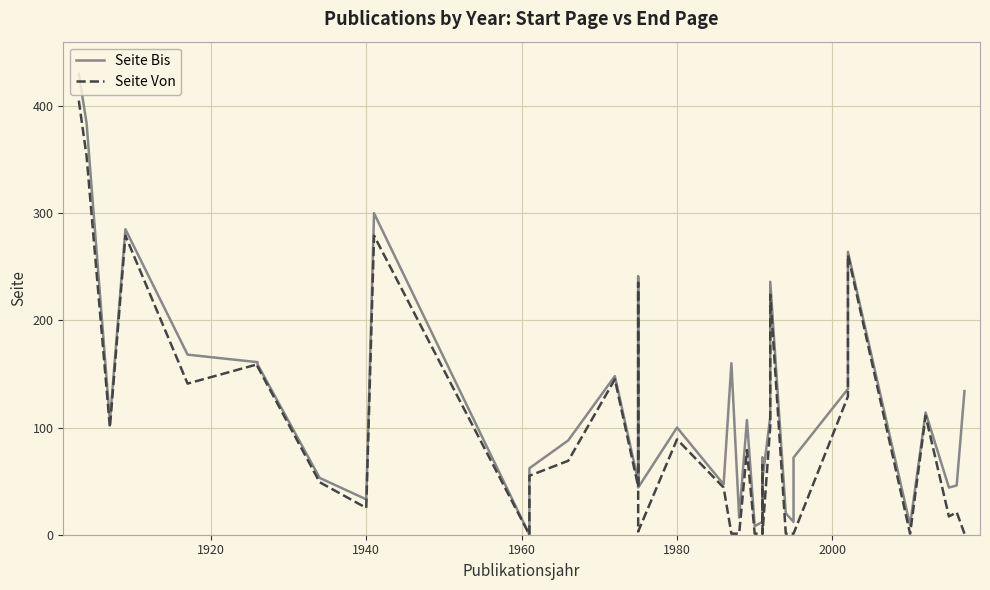

What are all the series names shown in the legend?

Seite Bis, Seite Von